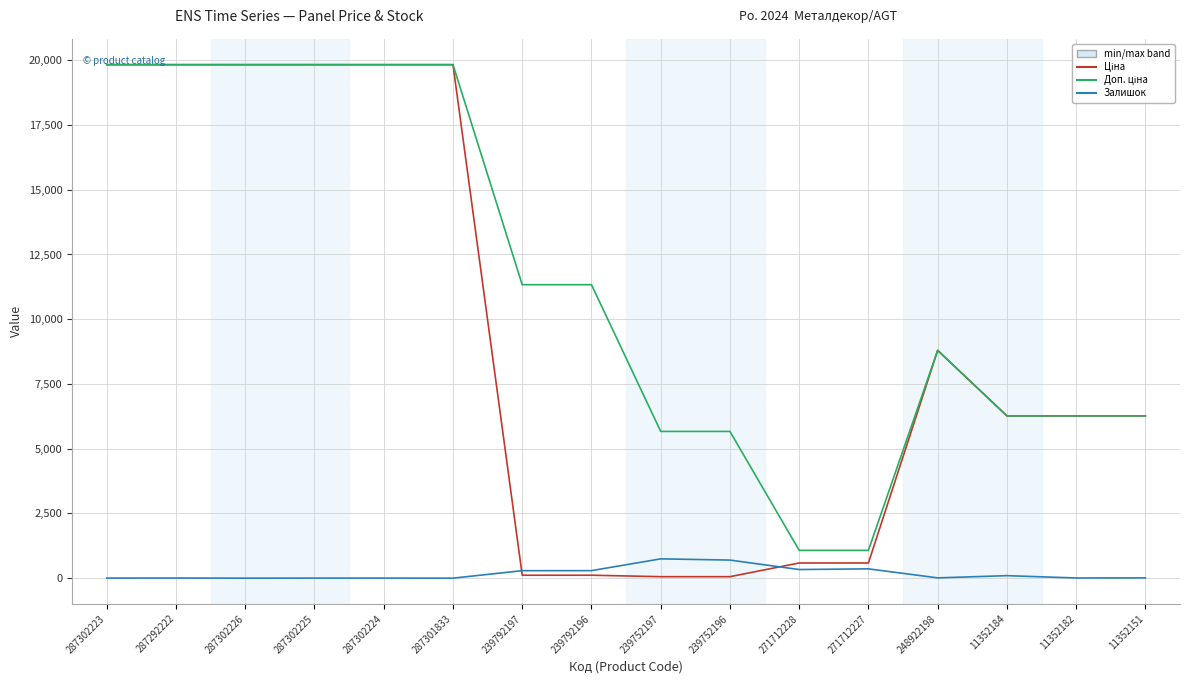

Is it true that Залишок equals 7.0 at 11352182?

True